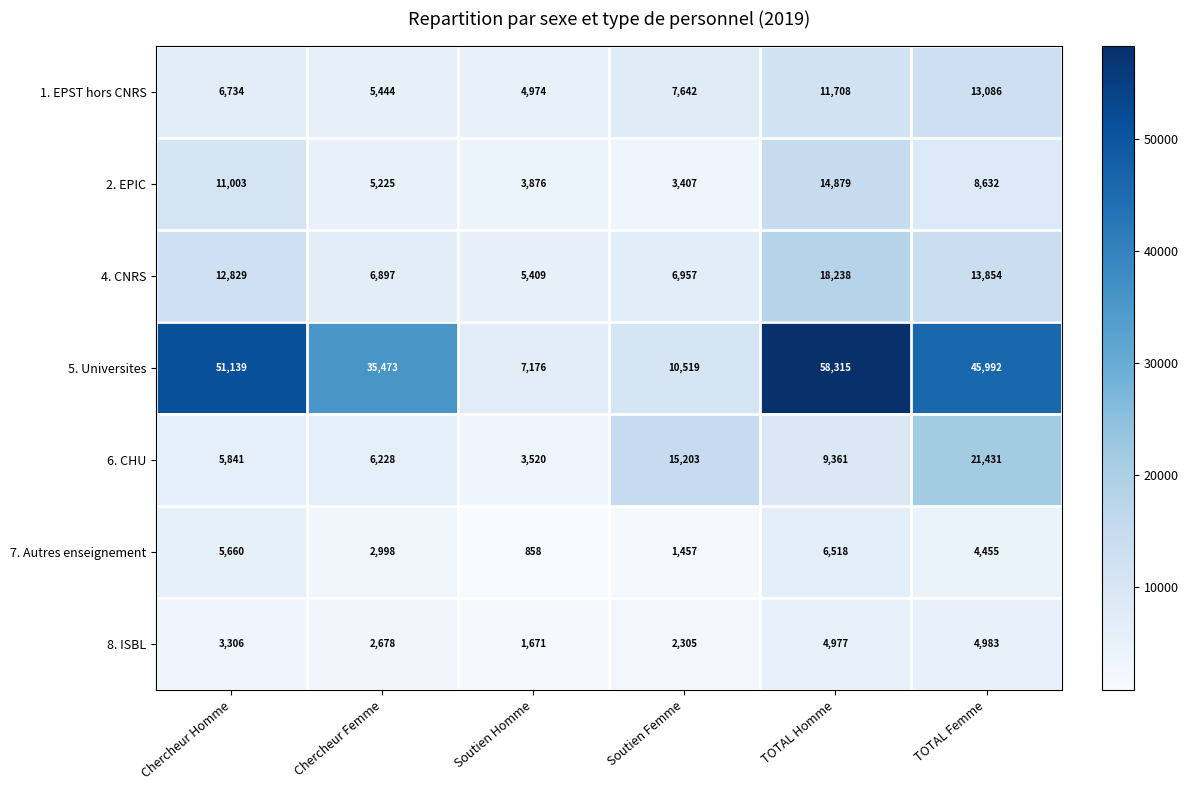

Which series has the largest total across all categories?

5. Universites